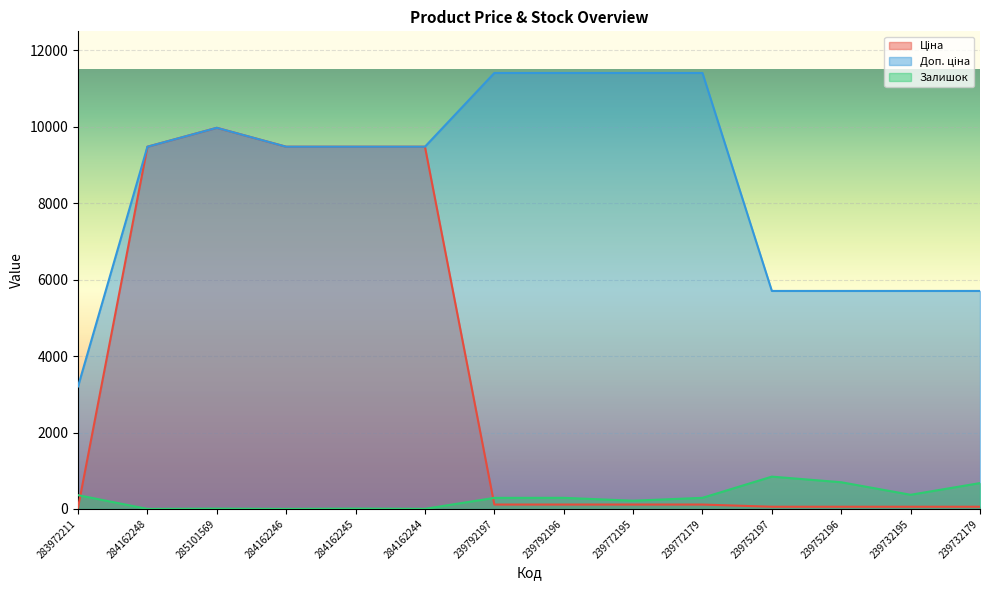

Which series has the largest range (max minus min)?

Ціна